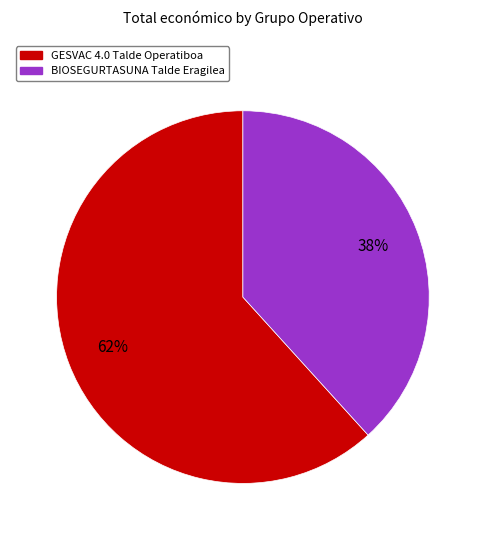

How many segments does this pie chart have?

2